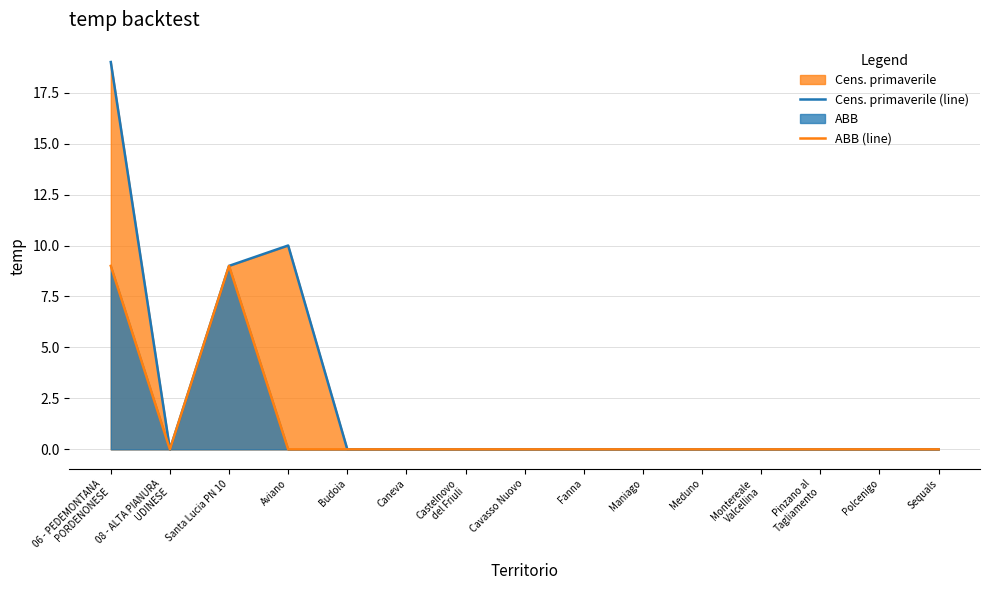

Reading left to right, list all the values displayed in this chart.

Cens. primaverile (line): 06 - PEDEMONTANA
PORDENONESE=19	08 - ALTA PIANURA
UDINESE=0	Santa Lucia PN 10=9	Aviano=10	Budoia=0	Caneva=0	Castelnovo
del Friuli=0	Cavasso Nuovo=0	Fanna=0	Maniago=0	Meduno=0	Montereale
Valcellina=0	Pinzano al
Tagliamento=0	Polcenigo=0	Sequals=0
ABB (line): 06 - PEDEMONTANA
PORDENONESE=9	08 - ALTA PIANURA
UDINESE=0	Santa Lucia PN 10=9	Aviano=0	Budoia=0	Caneva=0	Castelnovo
del Friuli=0	Cavasso Nuovo=0	Fanna=0	Maniago=0	Meduno=0	Montereale
Valcellina=0	Pinzano al
Tagliamento=0	Polcenigo=0	Sequals=0